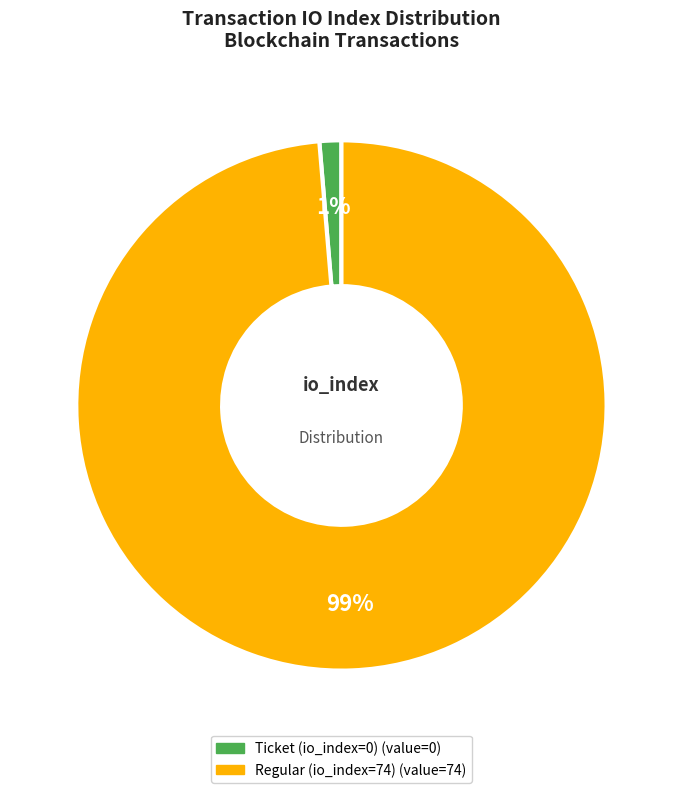

Do Regular (io_index=74) and Ticket (io_index=0) together represent more than half of the pie?

Yes